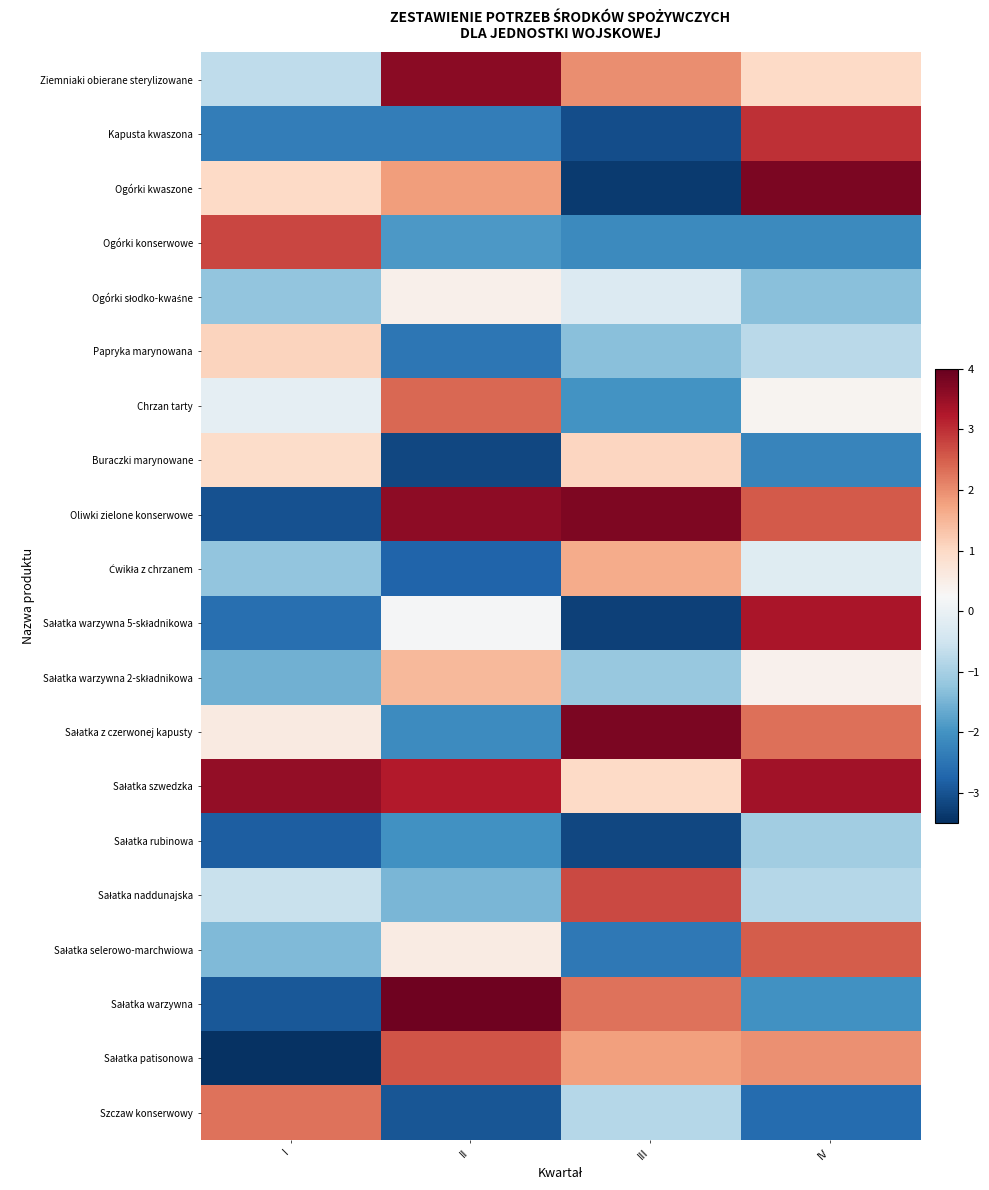

At III, list the series in order from smallest to largest.

Ogórki kwaszone, Sałatka warzywna 5-składnikowa, Sałatka rubinowa, Kapusta kwaszona, Sałatka selerowo-marchwiowa, Ogórki konserwowe, Chrzan tarty, Papryka marynowana, Sałatka warzywna 2-składnikowa, Szczaw konserwowy, Ogórki słodko-kwaśne, Sałatka szwedzka, Buraczki marynowane, Ćwikła z chrzanem, Sałatka patisonowa, Ziemniaki obierane sterylizowane, Sałatka warzywna, Sałatka naddunajska, Oliwki zielone konserwowe, Sałatka z czerwonej kapusty